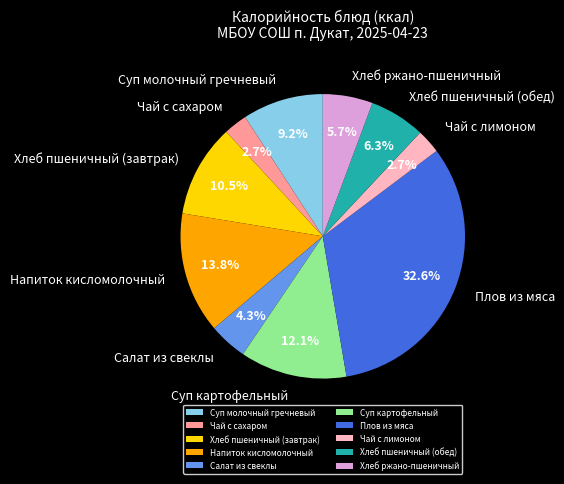

The Суп молочный гречневый slice represents 9% of the pie. True or false?

True